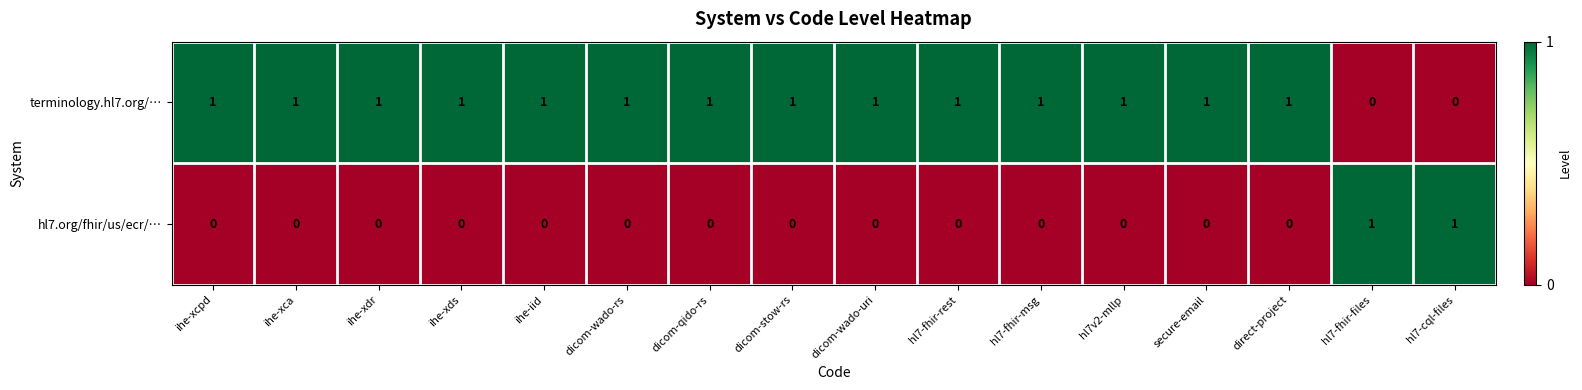

The value of hl7.org/fhir/us/ecr/… at hl7v2-mllp is 1. True or false?

False